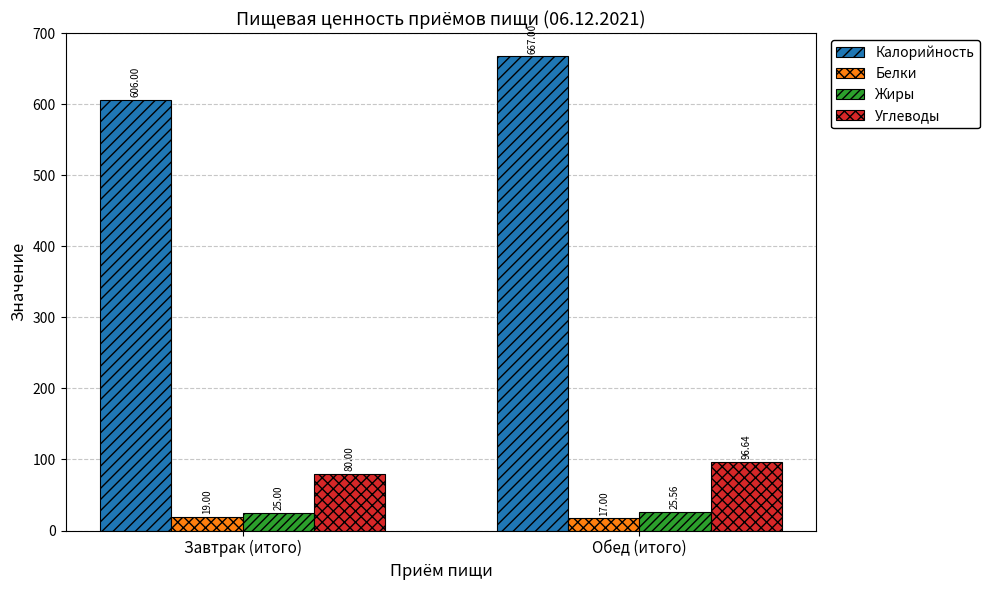

At Завтрак (итого), list the series in order from largest to smallest.

Калорийность, Углеводы, Жиры, Белки